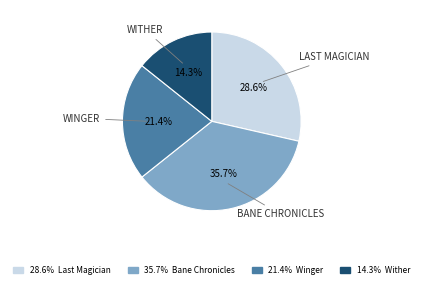

To the nearest percent, what is the difference between the largest and smallest slice percentages?

21%